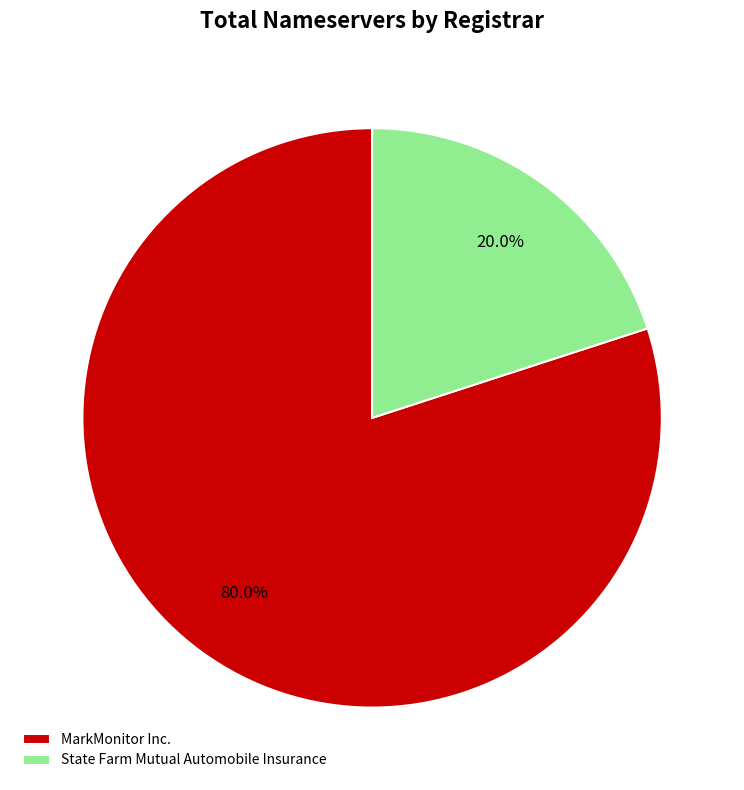

What is the largest slice in the pie chart?

MarkMonitor Inc.